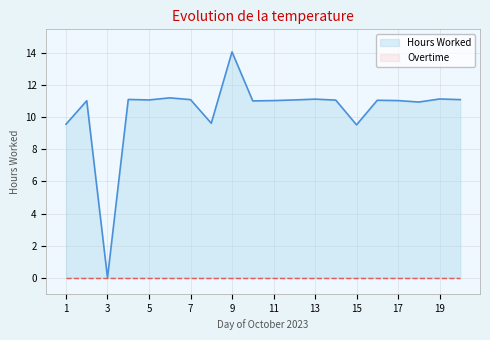

Which label corresponds to the largest value in the chart?

9